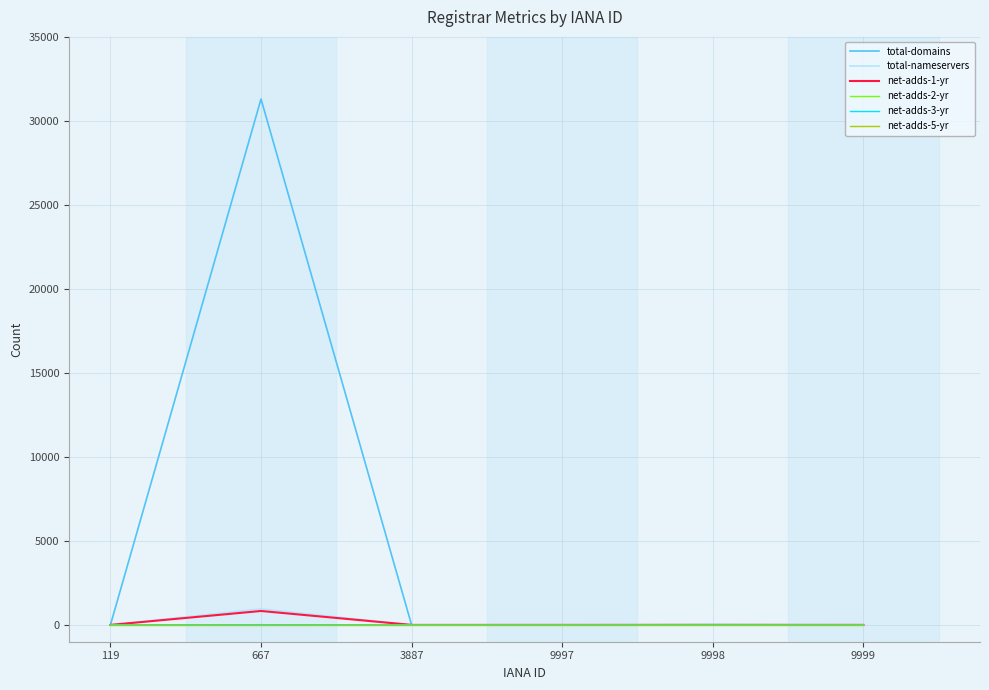

Is it true that total-nameservers equals 8 at 9999?

True